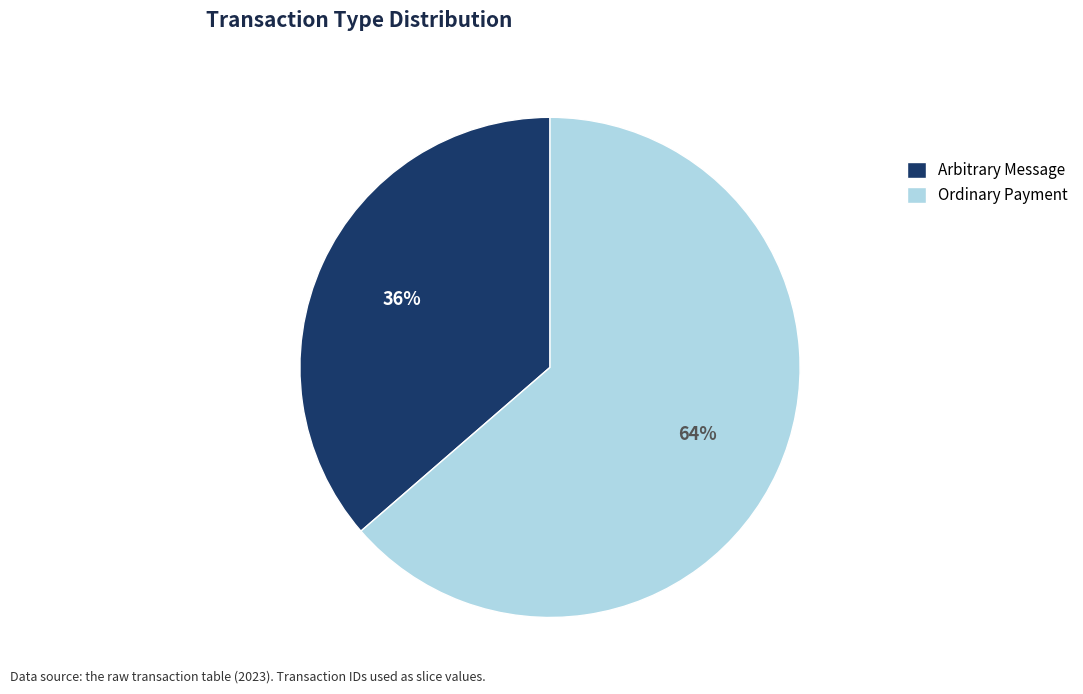

What percentage is the Ordinary Payment slice, to the nearest percent?

64%